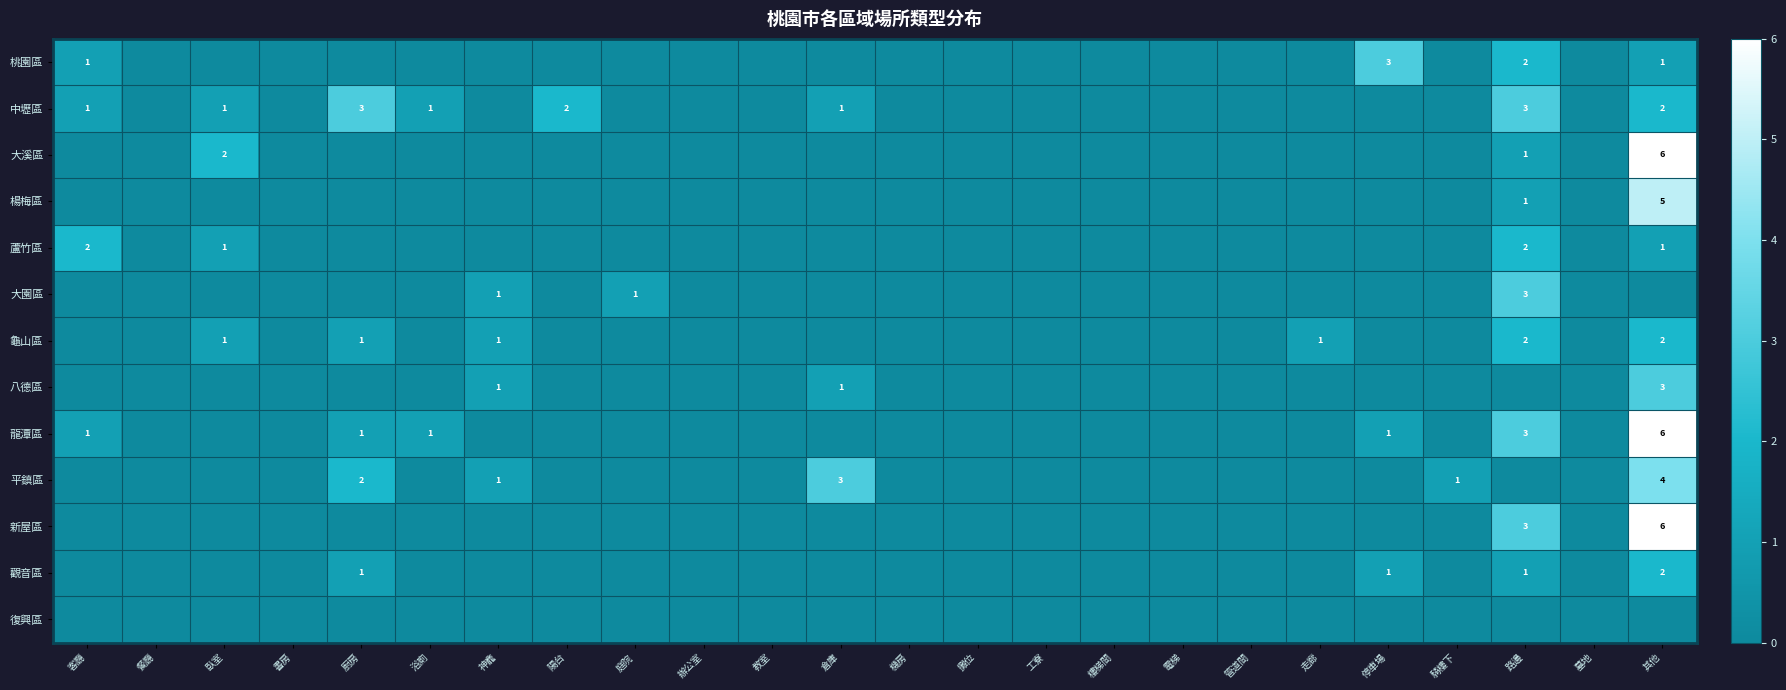

Is the value of 蘆竹區 at 路邊 greater than the value of 觀音區 at 辦公室?

Yes